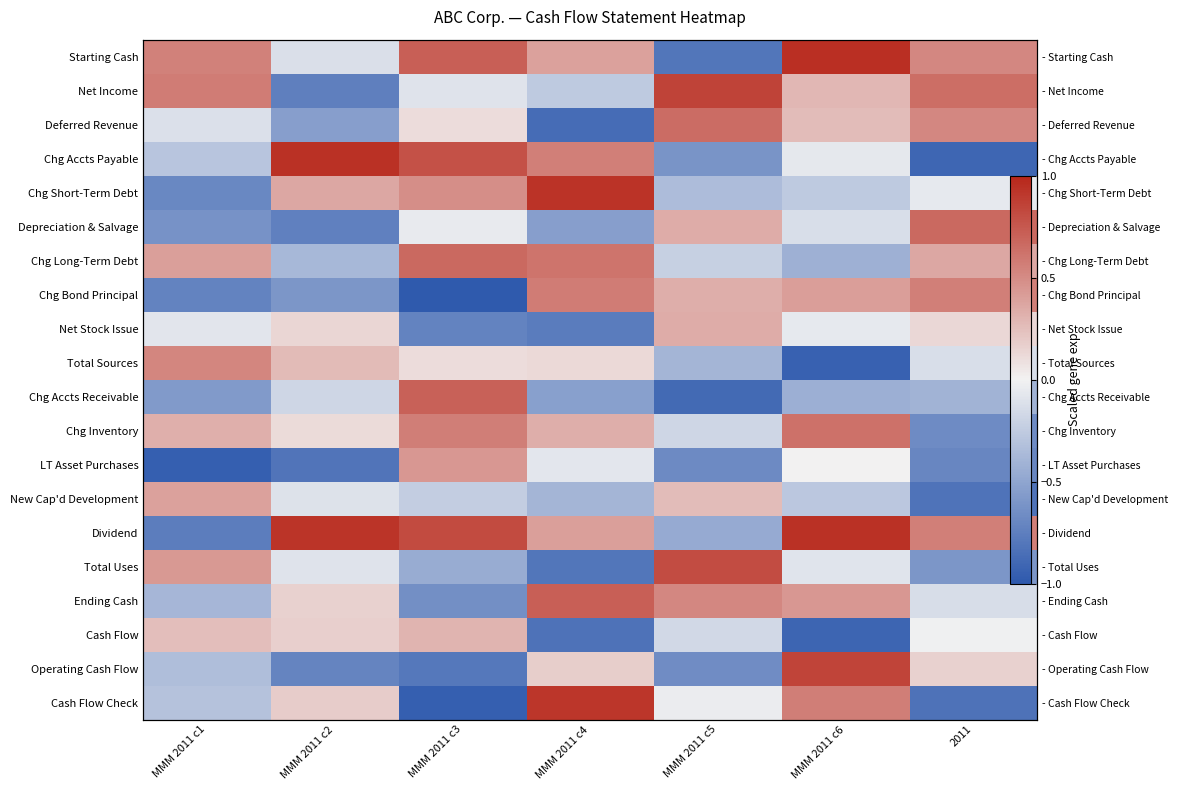

What value does the Operating Cash Flow series have at MMM 2011 c3?

-0.8